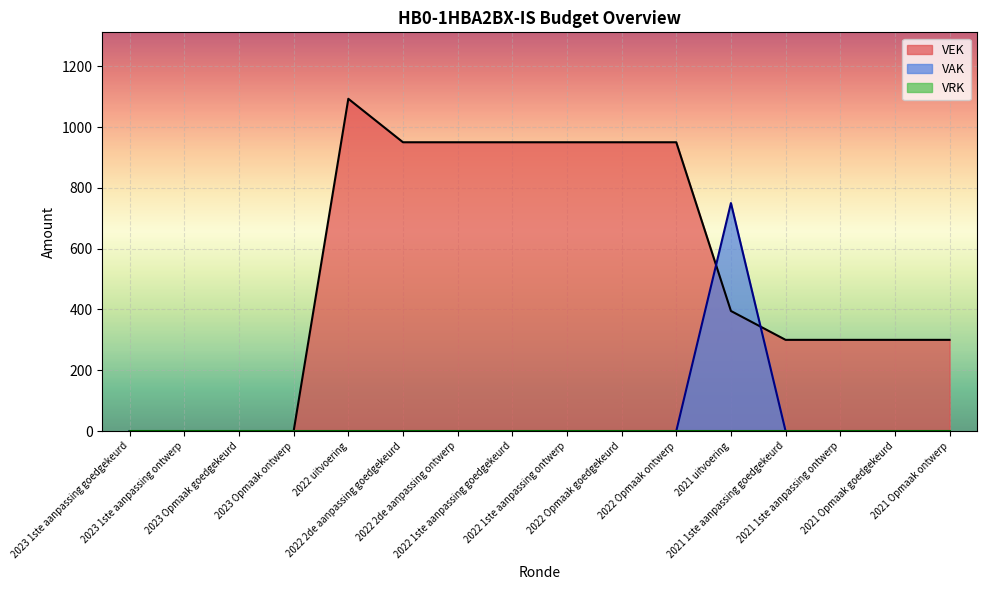

At 2023 Opmaak goedgekeurd, list the series in order from smallest to largest.

VAK, VEK